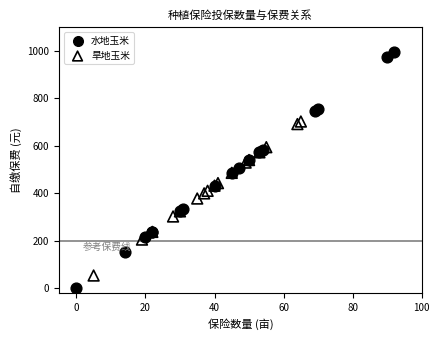

Which series contains the highest Y value?

水地玉米